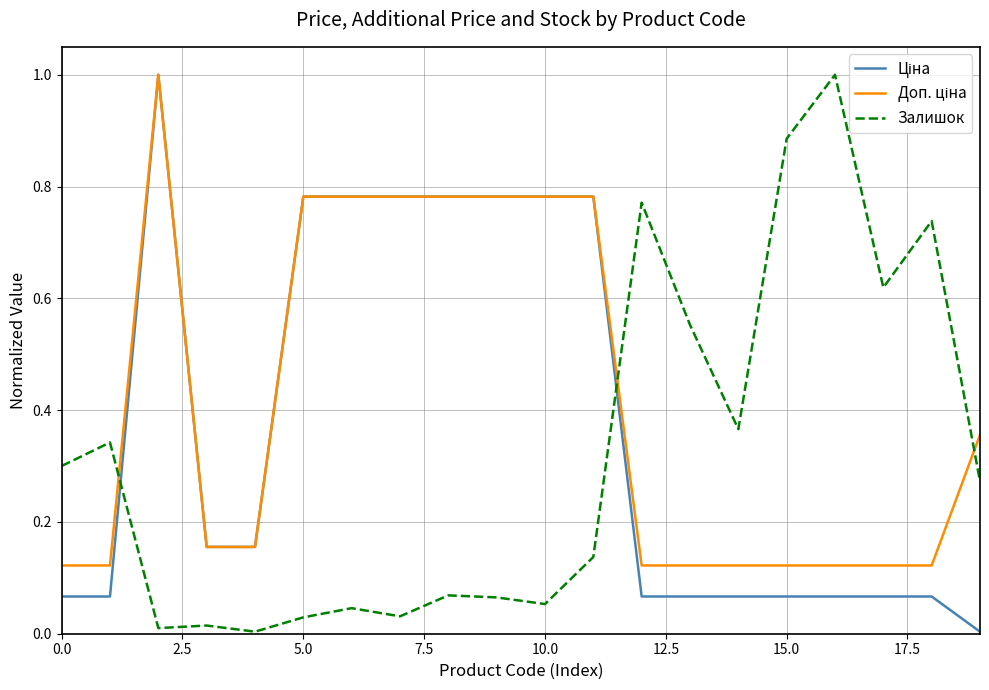

What is the maximum value shown in the chart?

1.0